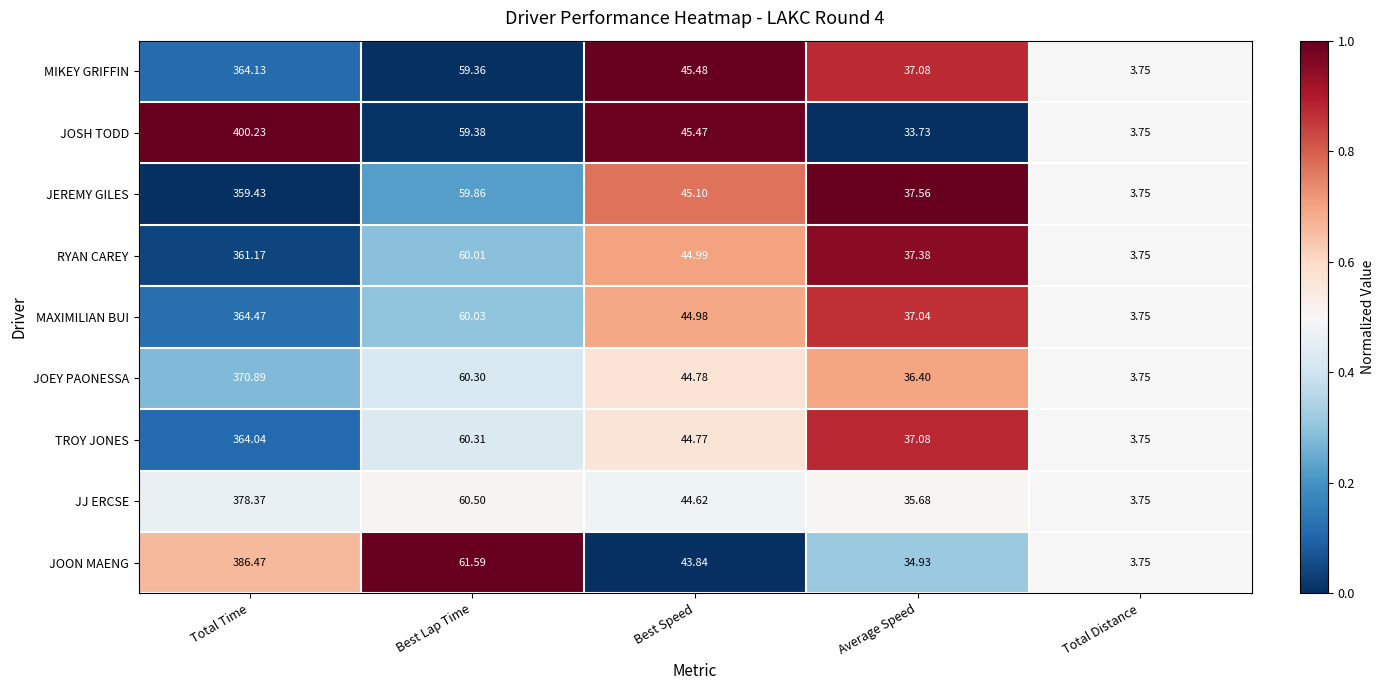

Which category has the lowest value across all series?

Total Distance